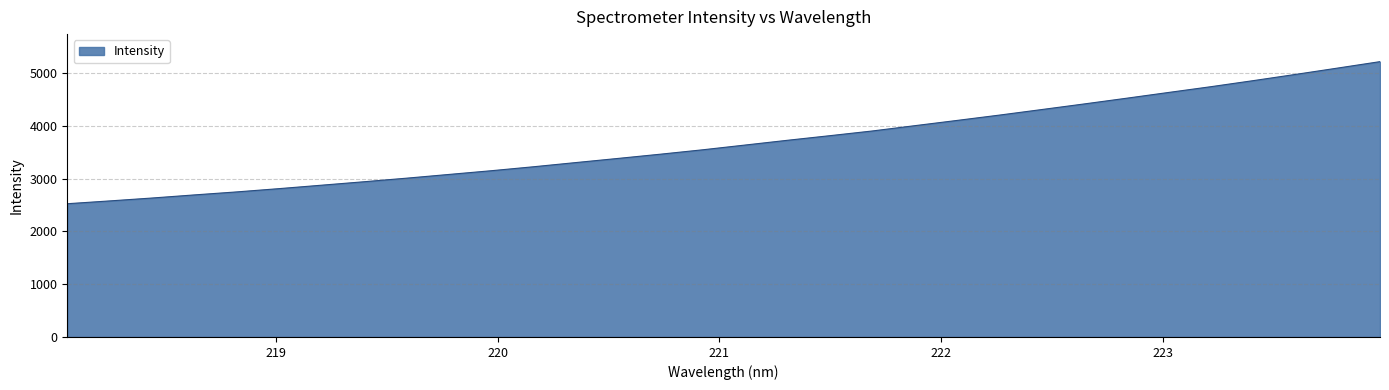

What is the average value?

3688.9